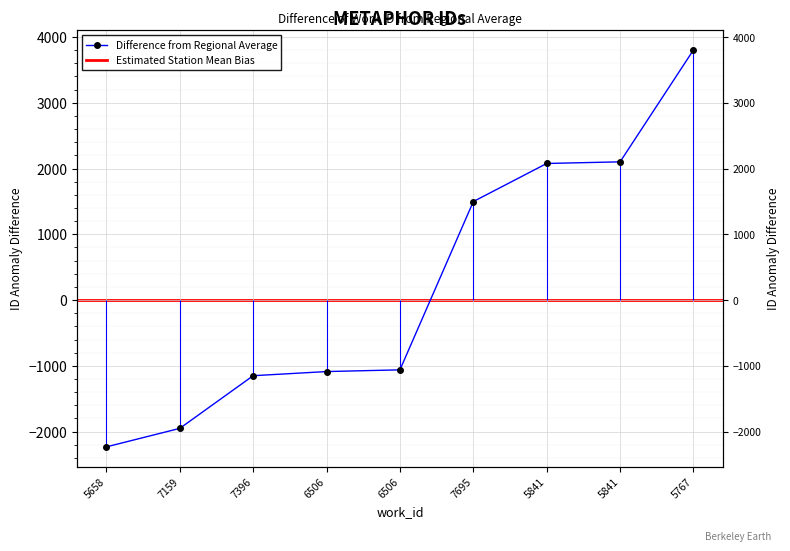

Which category has the lowest value across all series?

5658